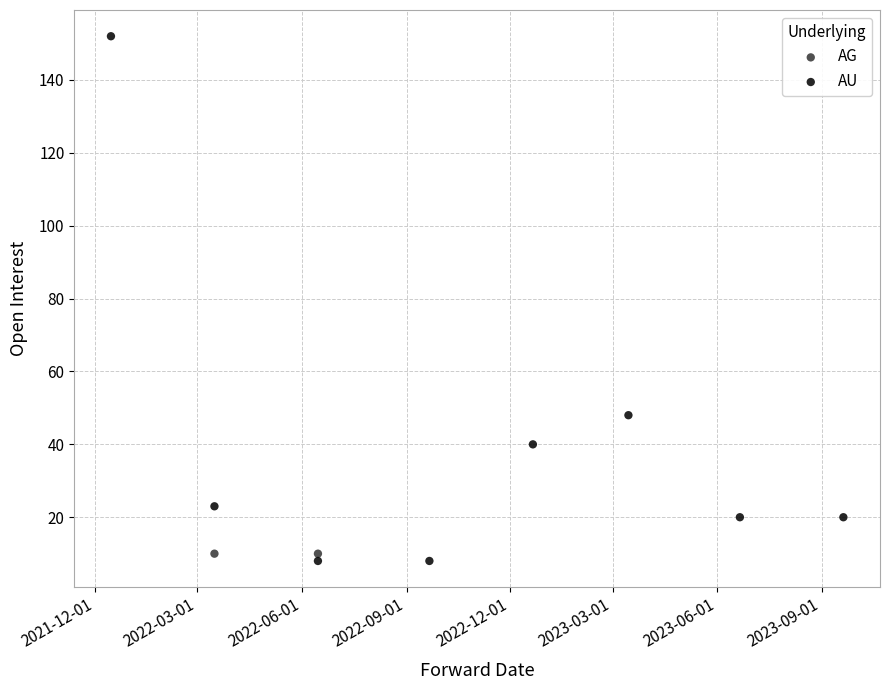

What are all the series names shown in the legend?

AG, AU